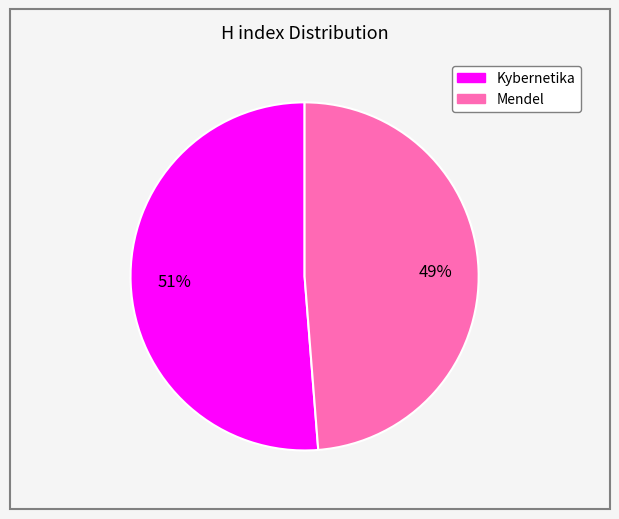

To the nearest percent, what is the combined percentage of Kybernetika and Mendel?

100%